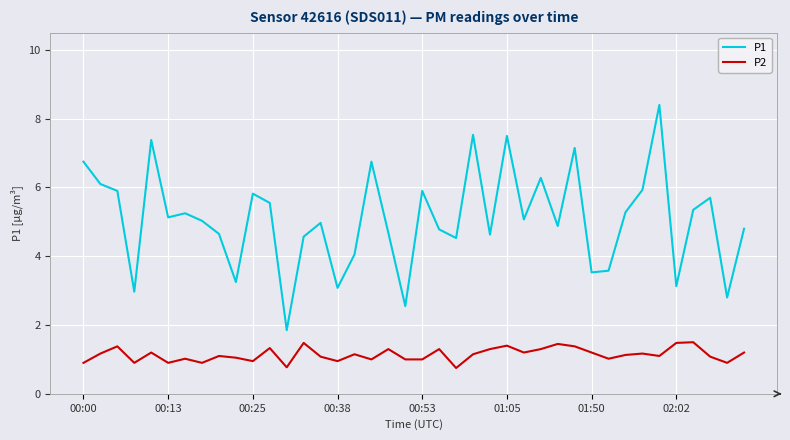

What is the minimum value for P1?

1.9